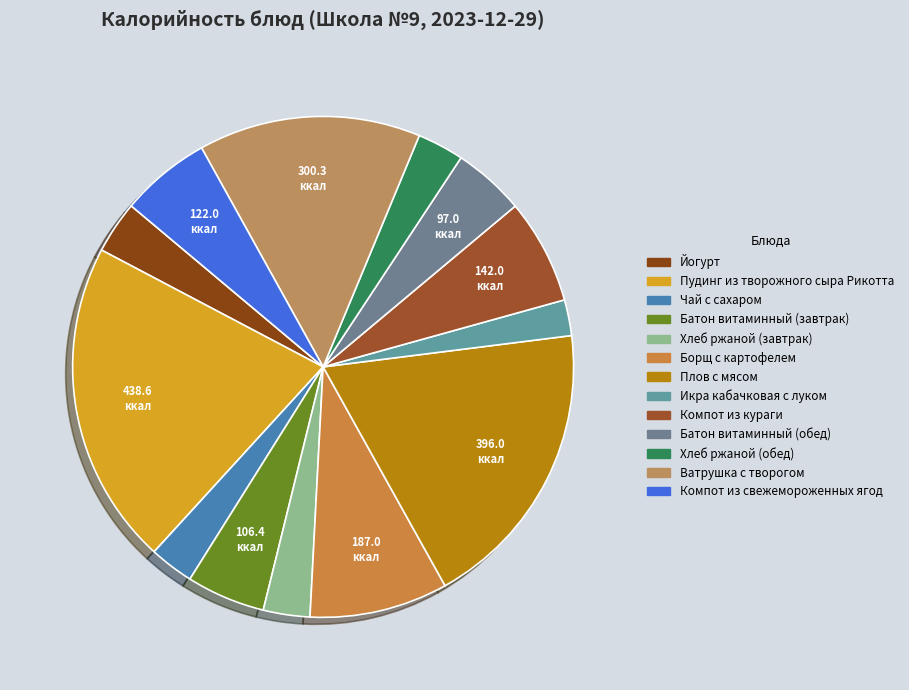

Which slice is the smallest?

Икра кабачковая с луком